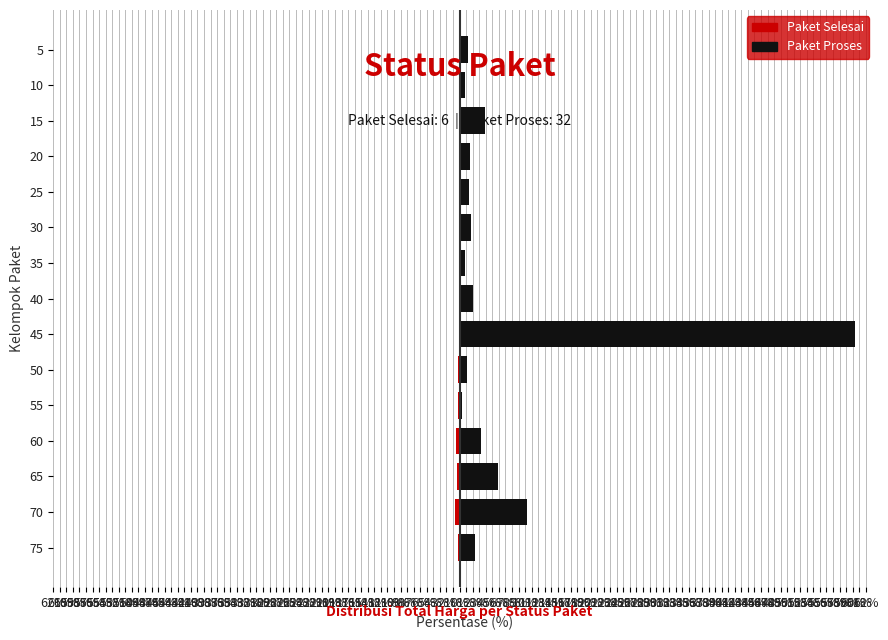

How many bars are there in each group?

2